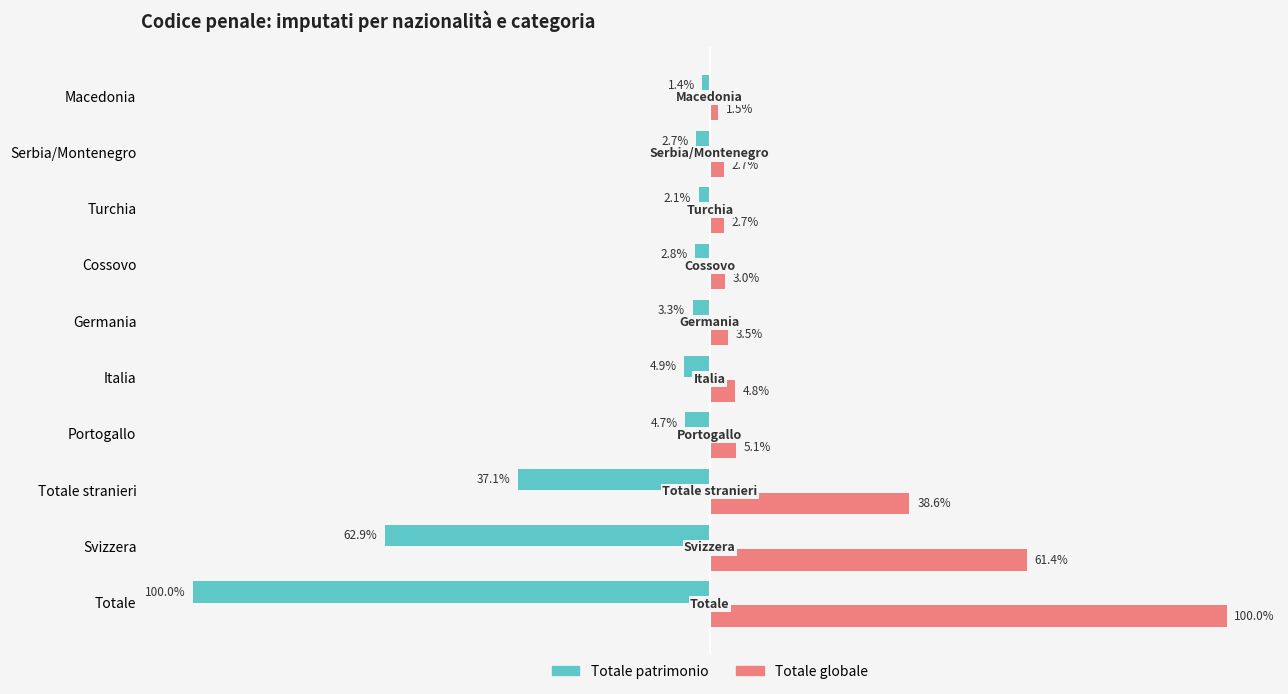

Rank the series by their maximum value, from lowest to highest.

Totale patrimonio, Totale globale